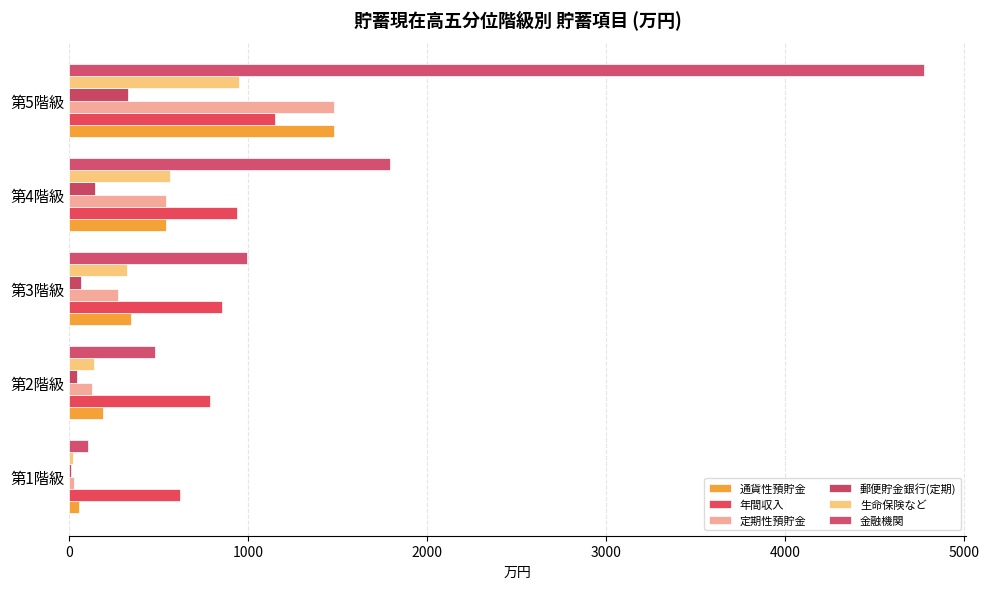

How many data points does each series have?

5